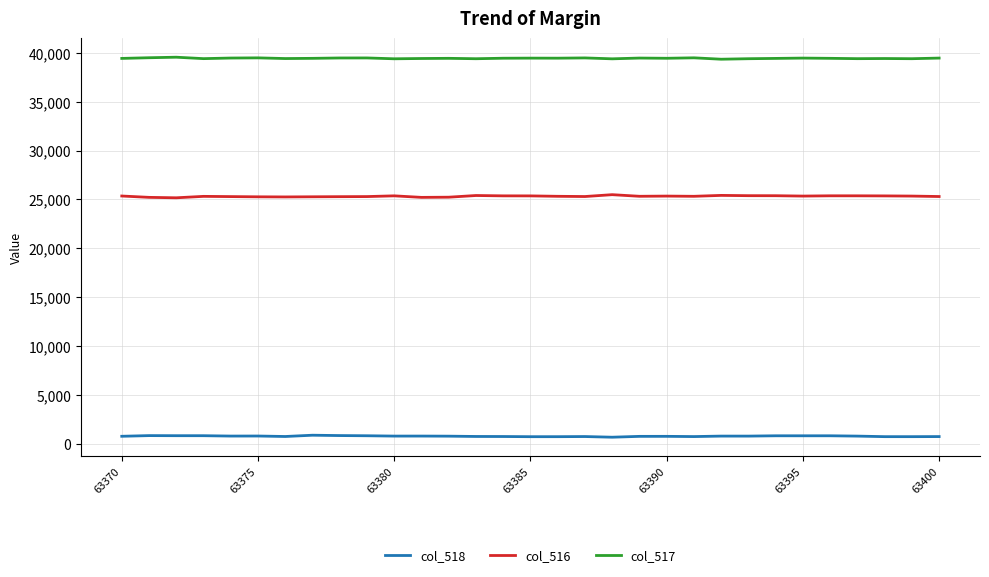

Which series has the largest total across all categories?

col_517